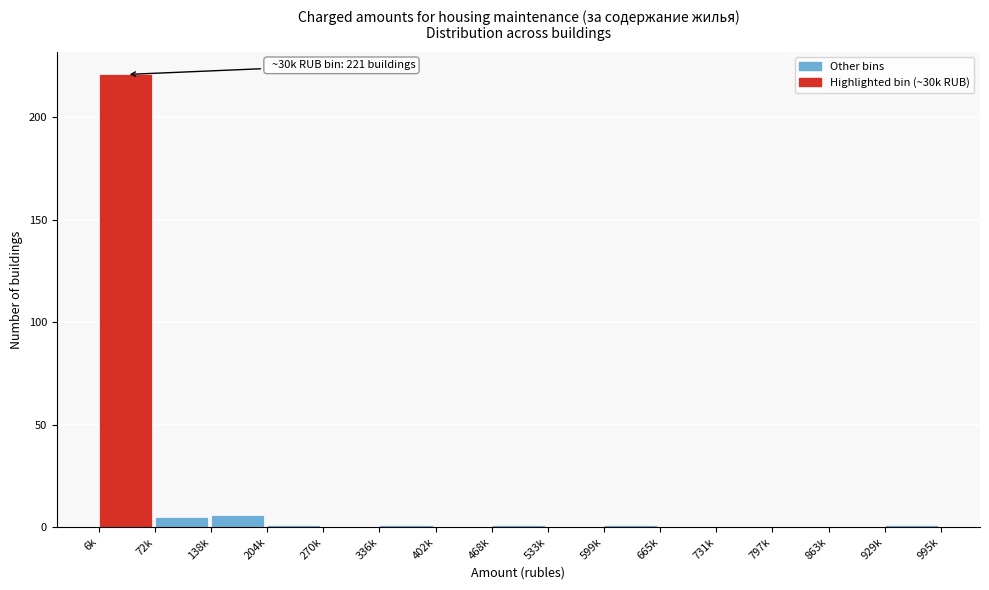

Reading left to right, transcribe all the data shown in this chart.

6k=221	72k=5	138k=6	204k=1	270k=0	336k=1	402k=0	468k=1	533k=0	599k=1	665k=0	731k=0	797k=0	863k=0	929k=1